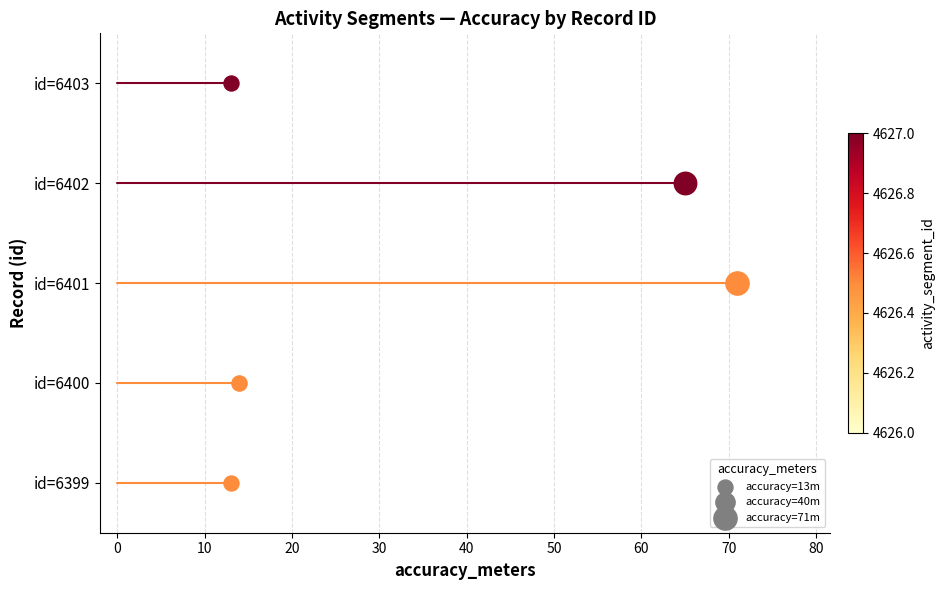

Which series reaches the maximum Y coordinate?

id=6403